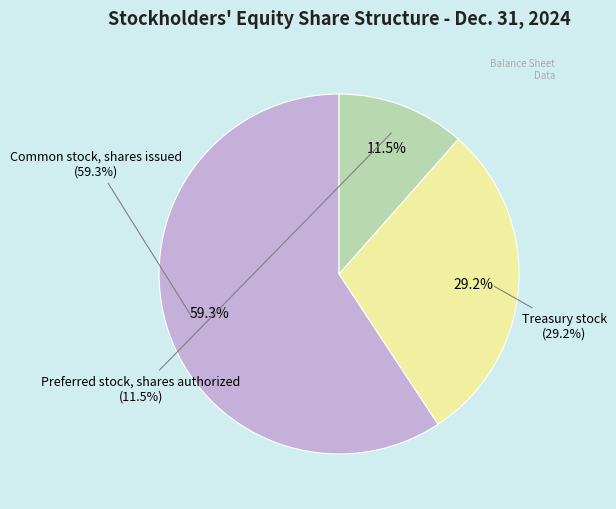

Is it true that Treasury stock is 29% of the pie?

True